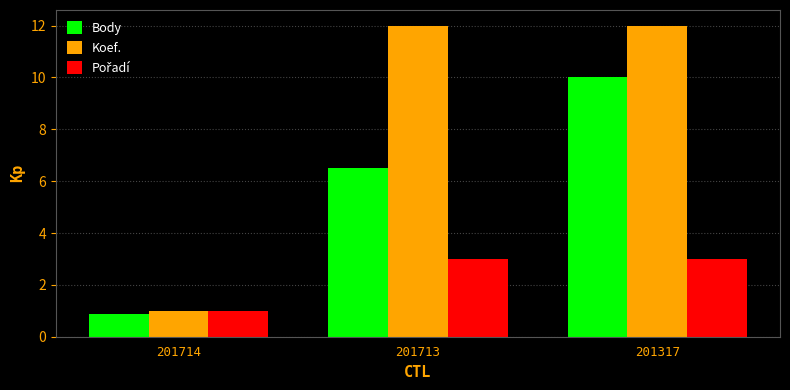

At how many categories does at least one series exceed 6?

2